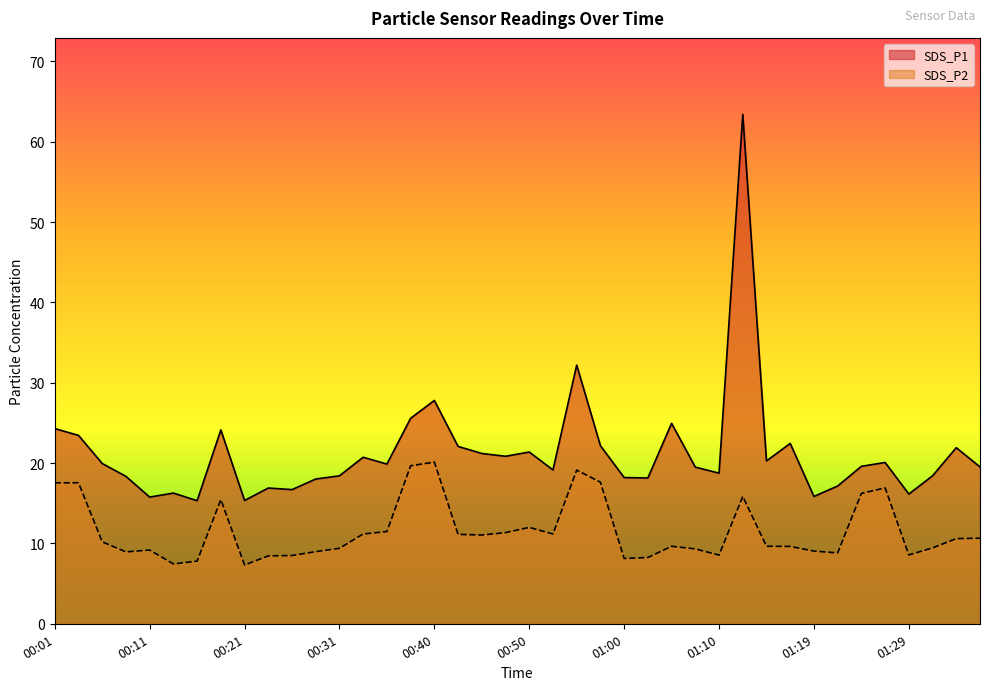

What is the difference between the maximum and minimum values in the SDS_P1 series?

48.1